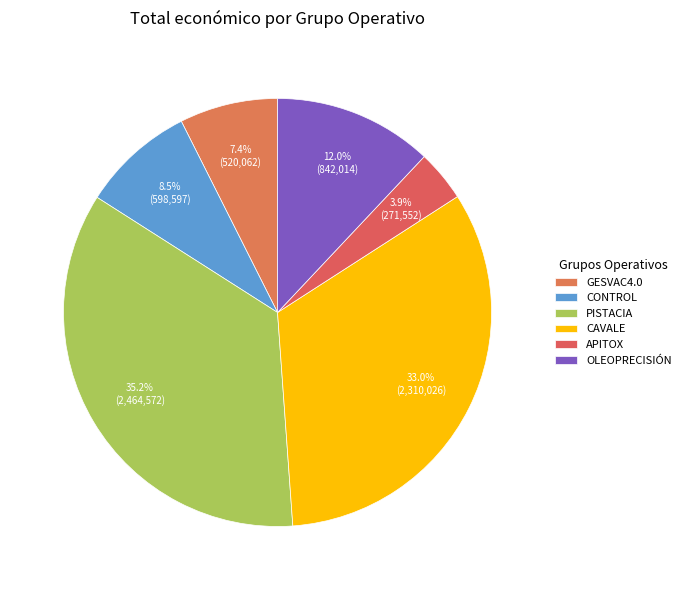

Is it true that CAVALE is 44% of the pie?

False